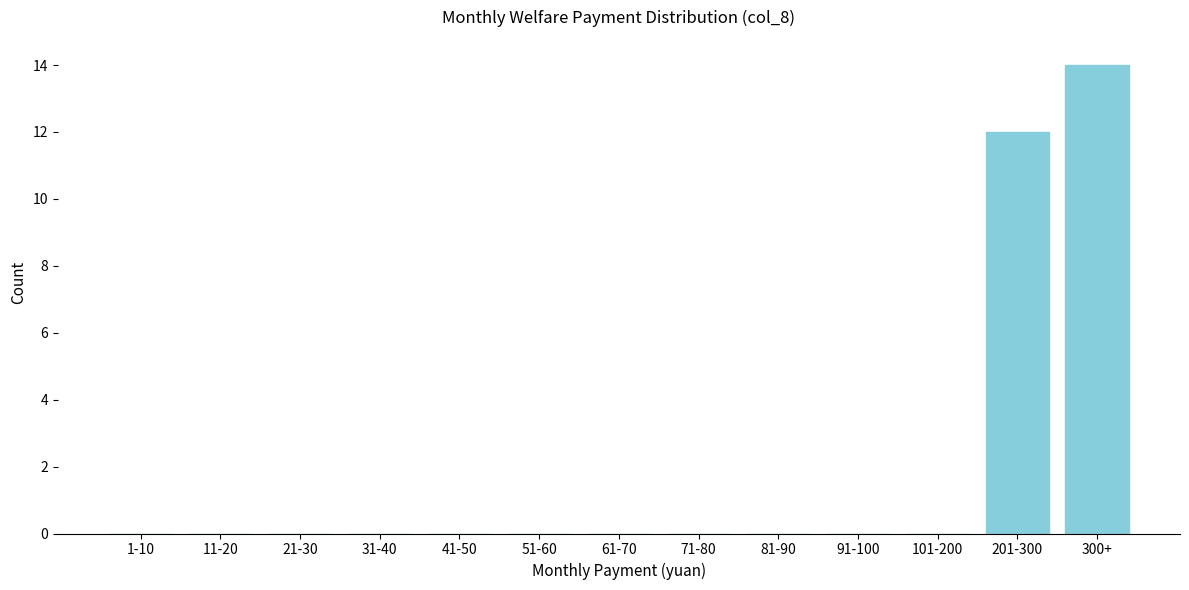

Reading left to right, extract all data points from this chart.

1-10=0	11-20=0	21-30=0	31-40=0	41-50=0	51-60=0	61-70=0	71-80=0	81-90=0	91-100=0	101-200=0	201-300=12	300+=14